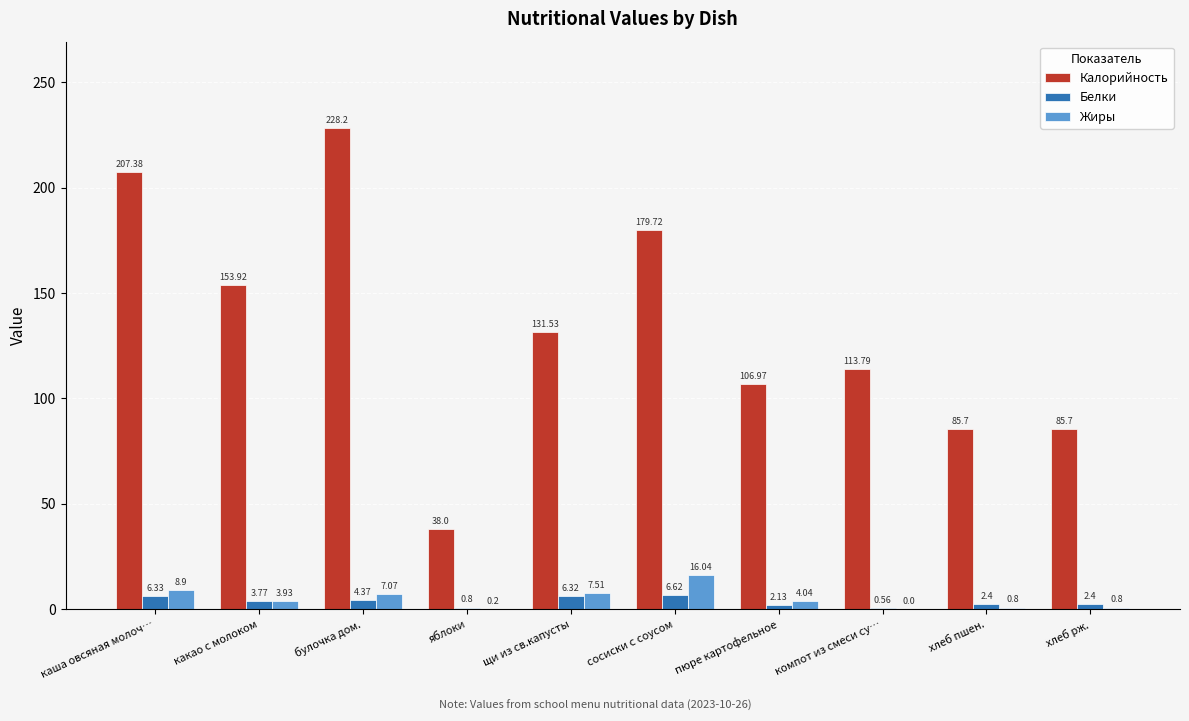

What is the sum of the Белки values at хлеб пшен. and булочка дом.?

6.8